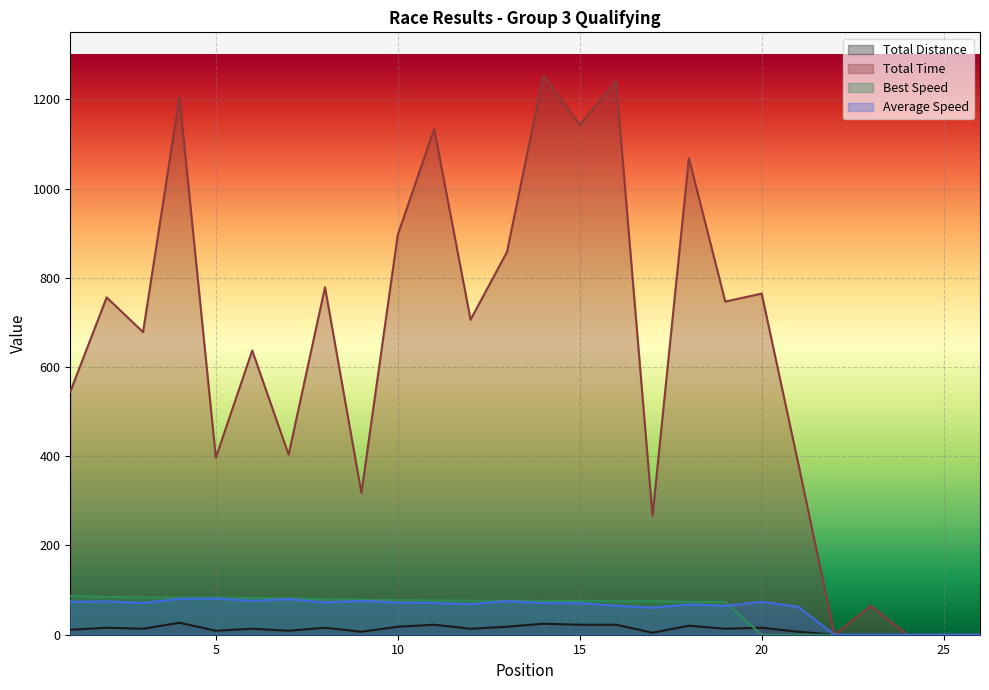

Between which two adjacent categories do Best Speed and Average Speed first intersect?

19 and 20